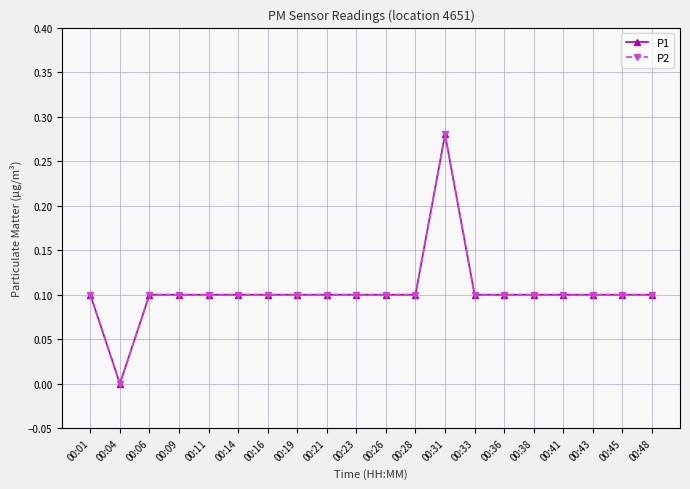

Does the chart have visible grid lines?

Yes